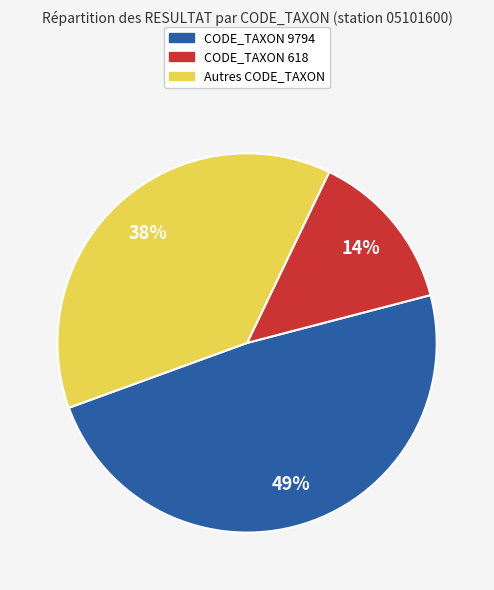

To the nearest percent, what is the average slice percentage?

33%